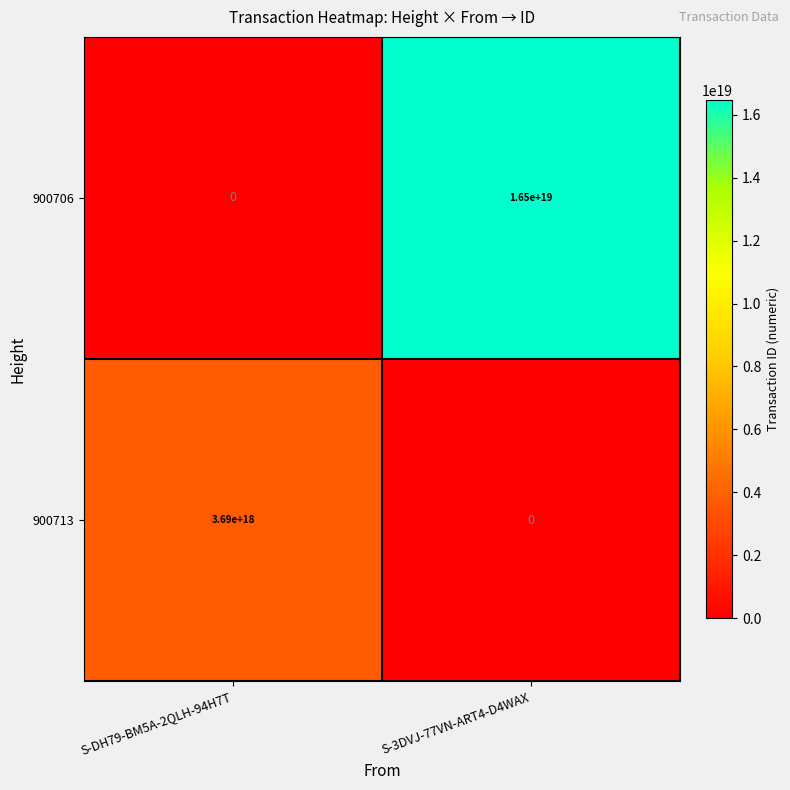

Which series has the widest spread of values?

900706